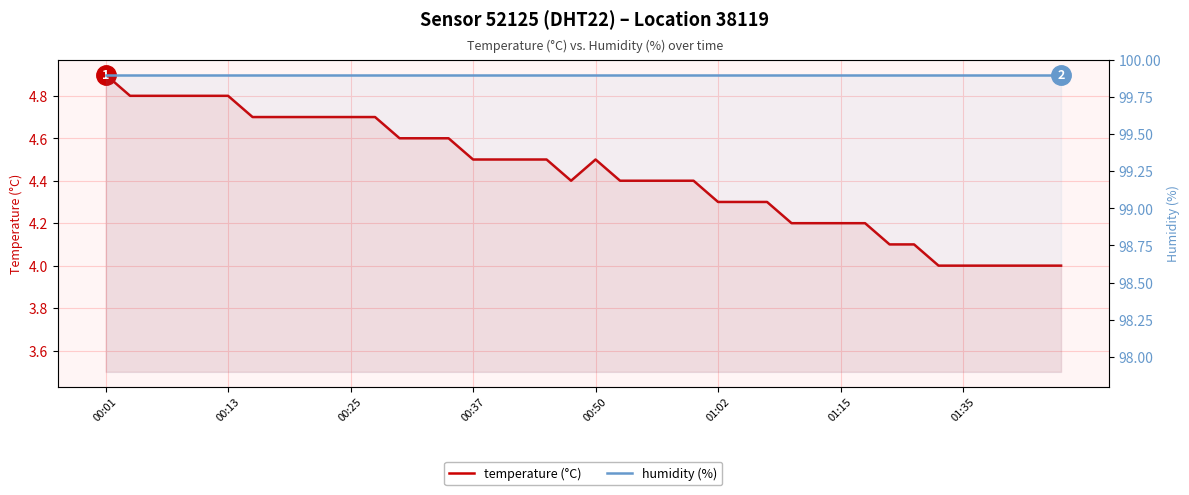

At which category is the sum across all series the highest?

00:01